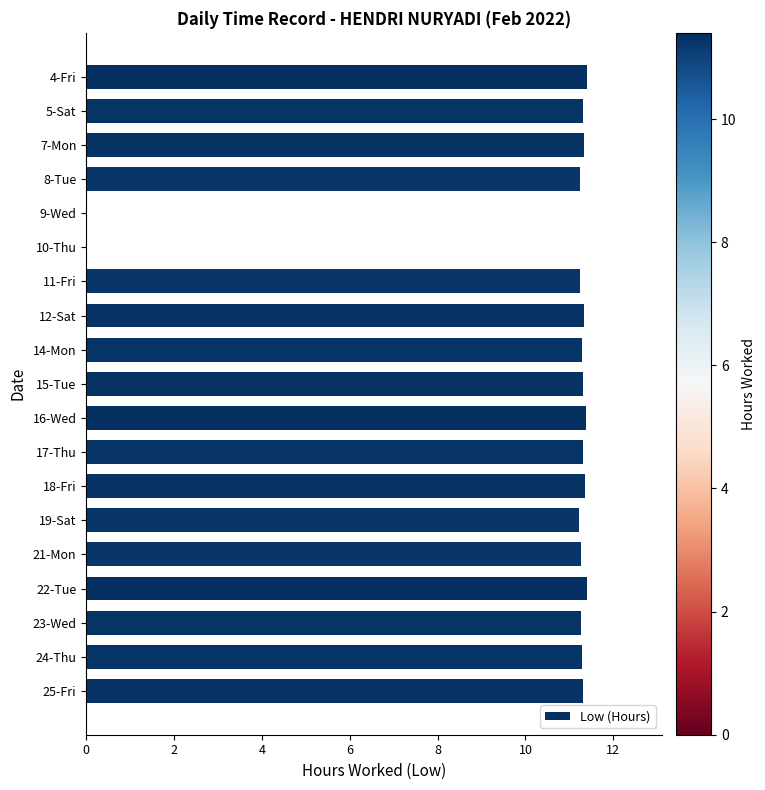

True or false: the data shows 11.3 at 25-Fri.

True